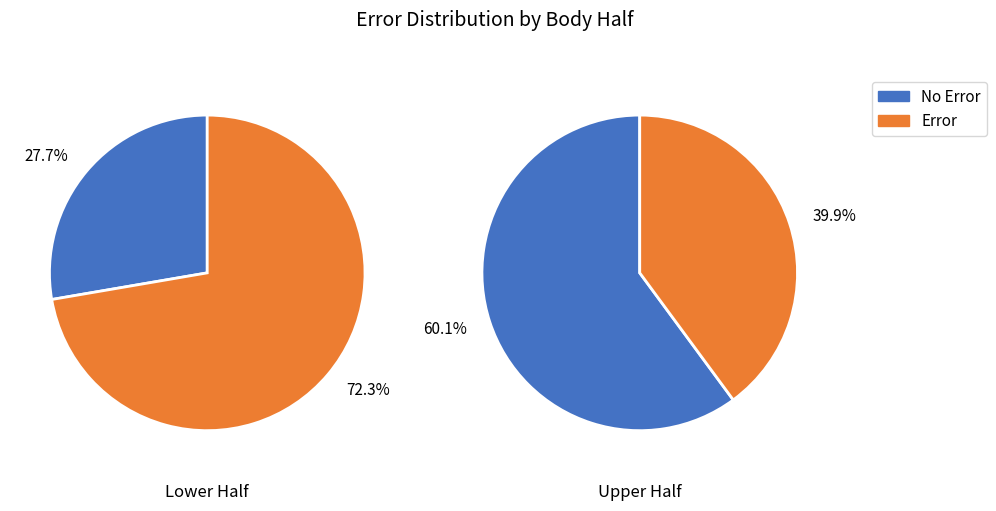

To the nearest percent, what is the combined percentage of 0 and 1?

100%